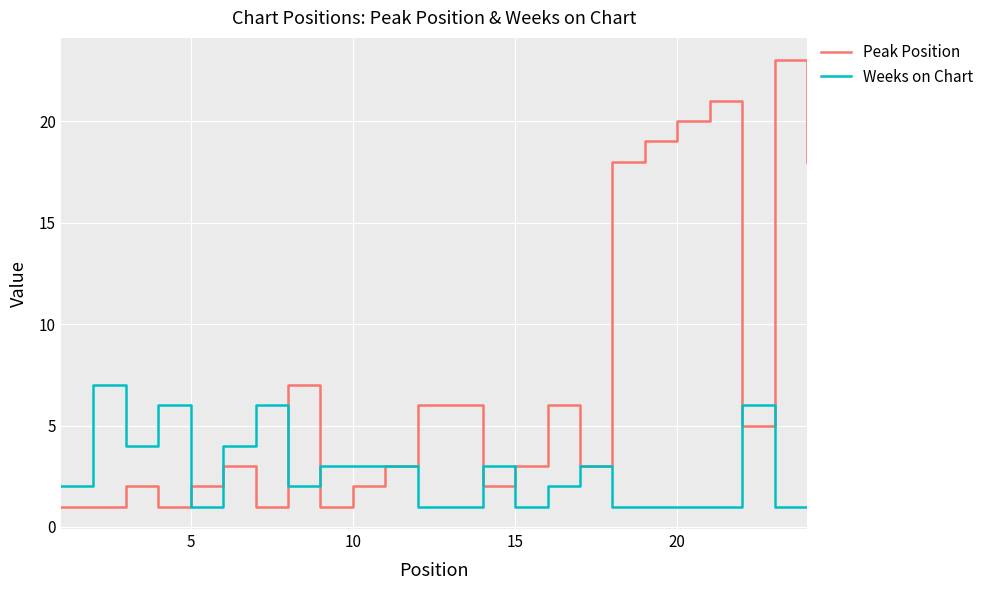

List the series in order of their peak value, lowest first.

Weeks on Chart, Peak Position